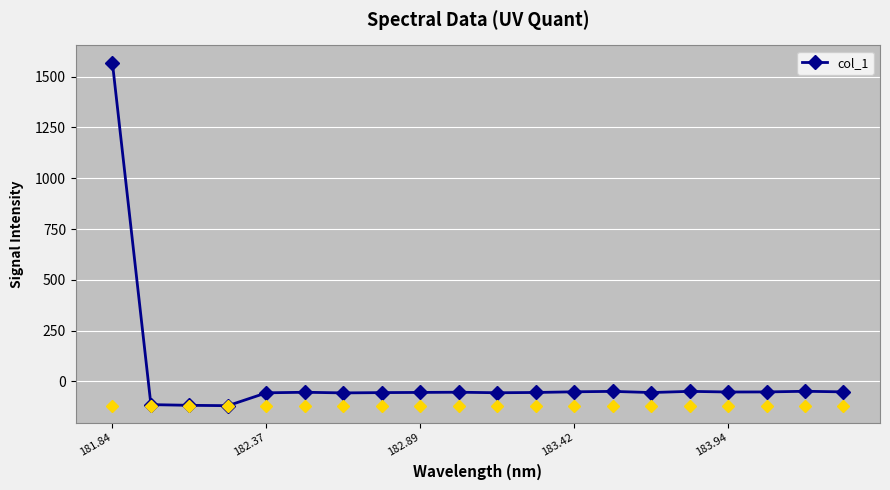

True or false: there are more than 1 points higher than both neighbors.

True